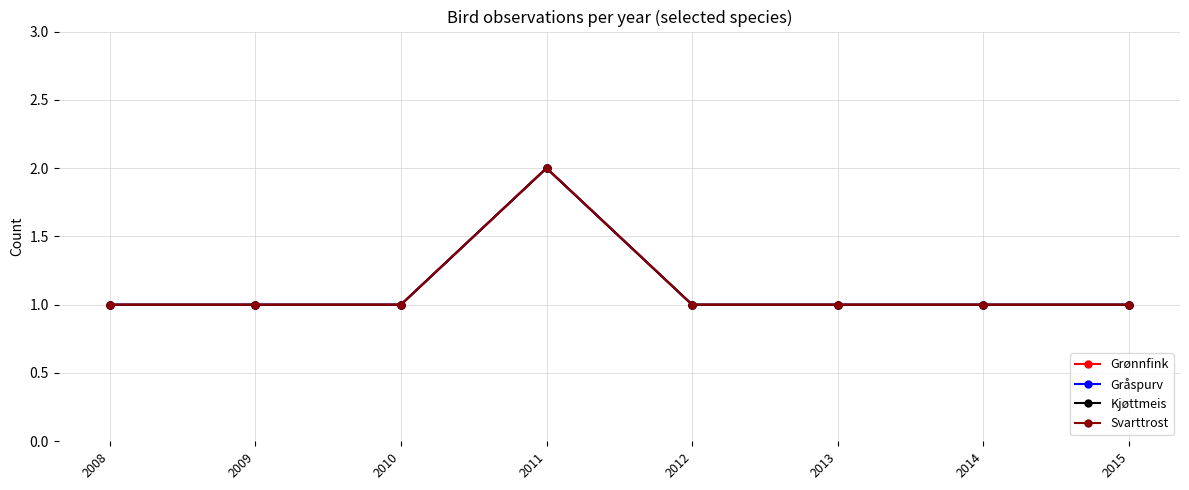

The value of Svarttrost at 2009 is 1. True or false?

True